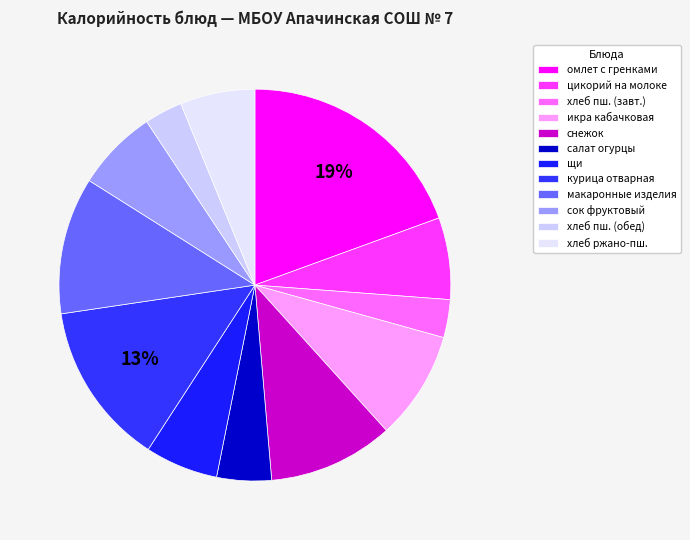

Which slice is the smallest?

хлеб пшеничный (завтрак)